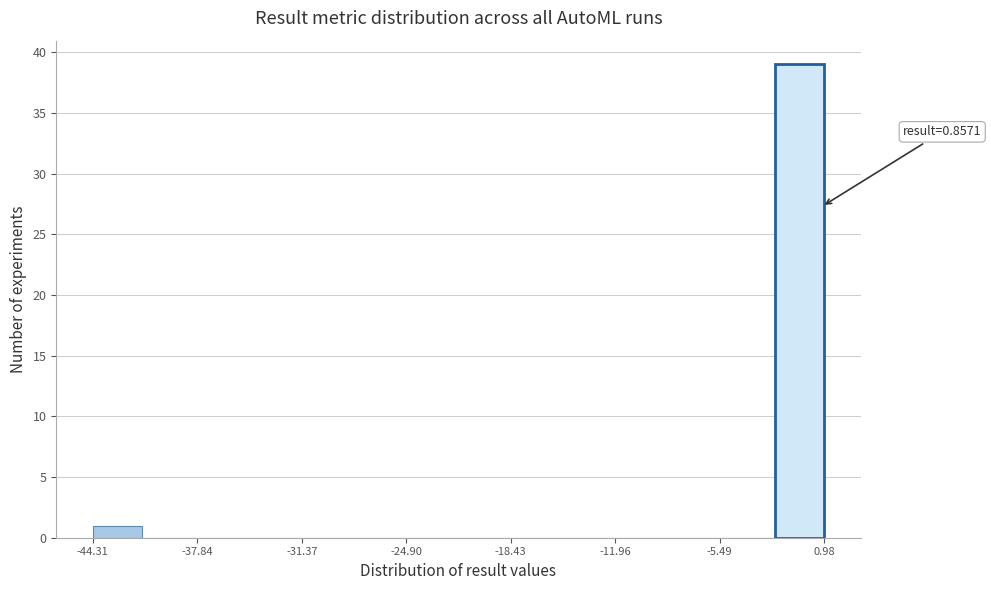

Read against the x-axis, roughly where is the centre of the tallest bar?

-1